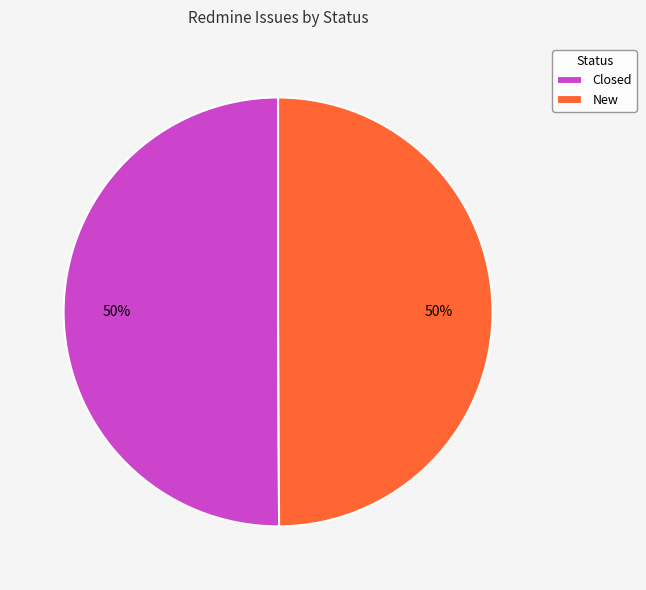

Combined, do Closed and New account for over 50%?

Yes